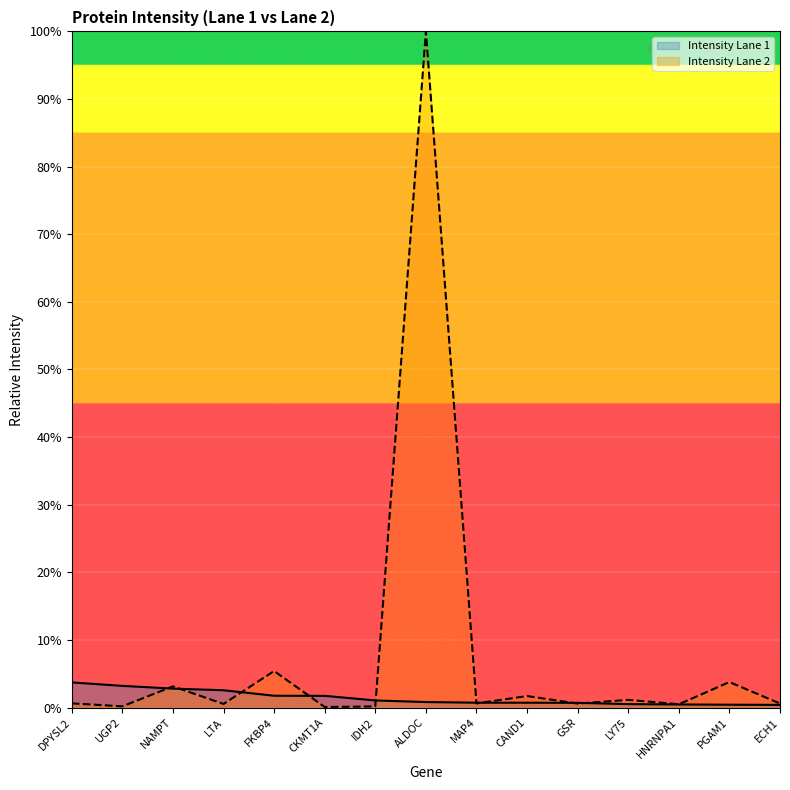

Which label corresponds to the smallest value in the chart?

CKMT1A